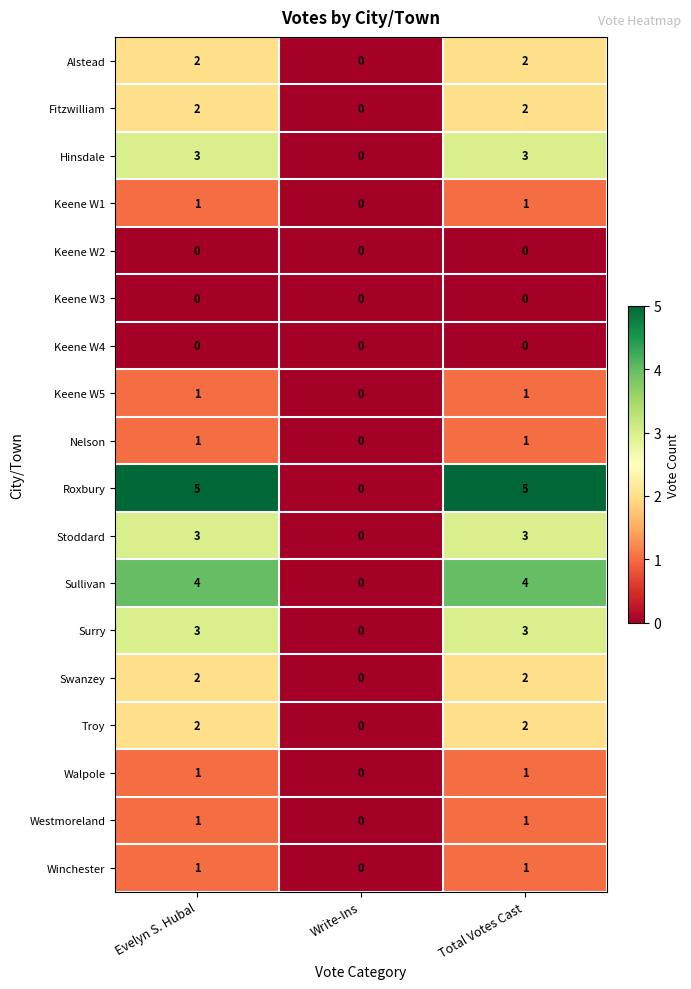

The value of Troy at Evelyn S. Hubal is 1. True or false?

False